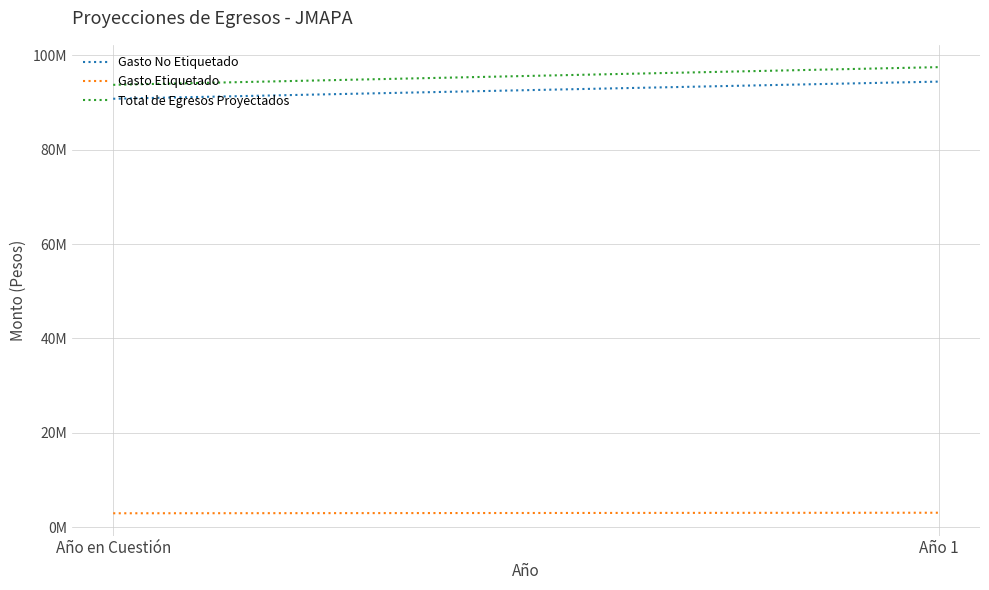

The value of Gasto Etiquetado at Año en Cuestión is 2950000.0. True or false?

True